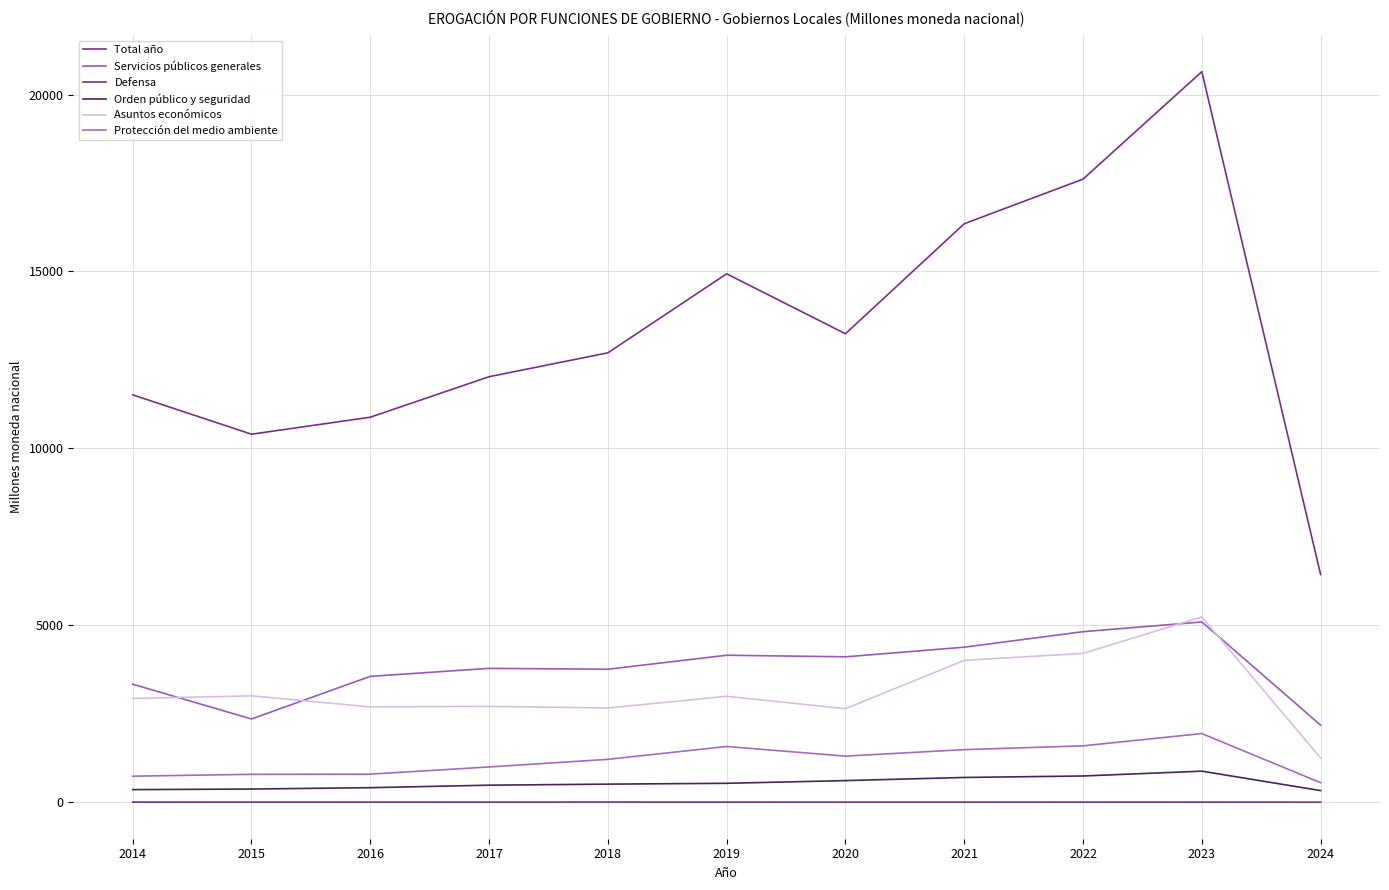

Does the chart display data point markers on the line(s)?

No